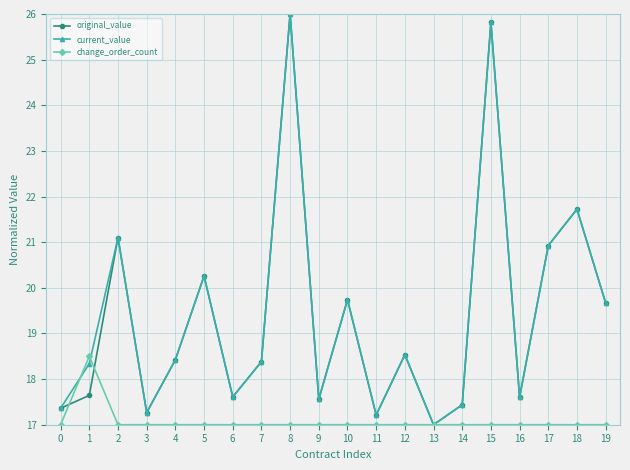

True or false: original_value has a value of 25.5 at 7.

False